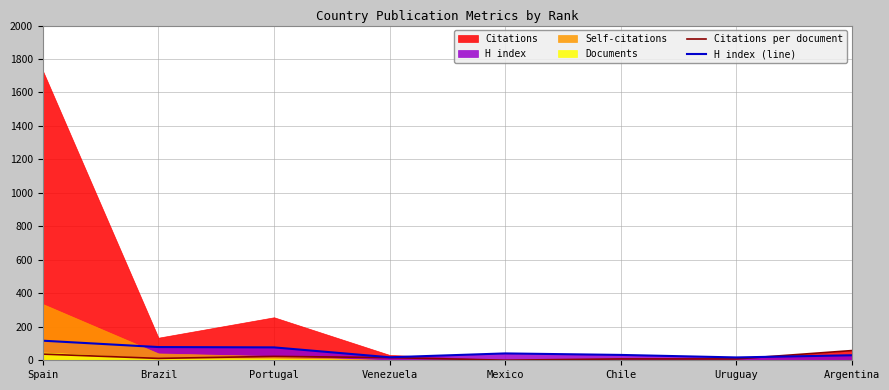

How many data points in H index (line) are less than 41?

4